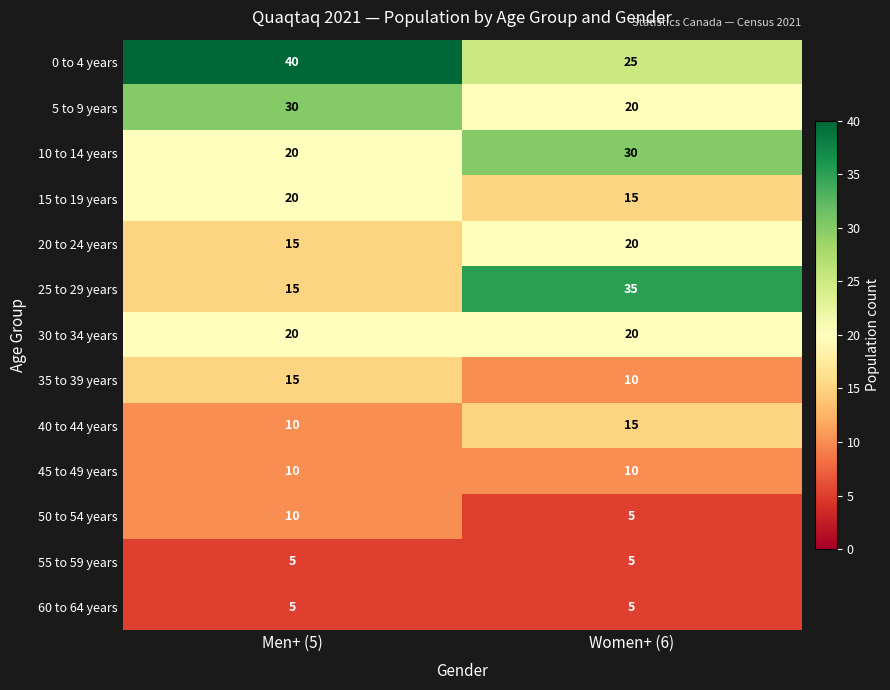

Count the number of categories in the chart.

2